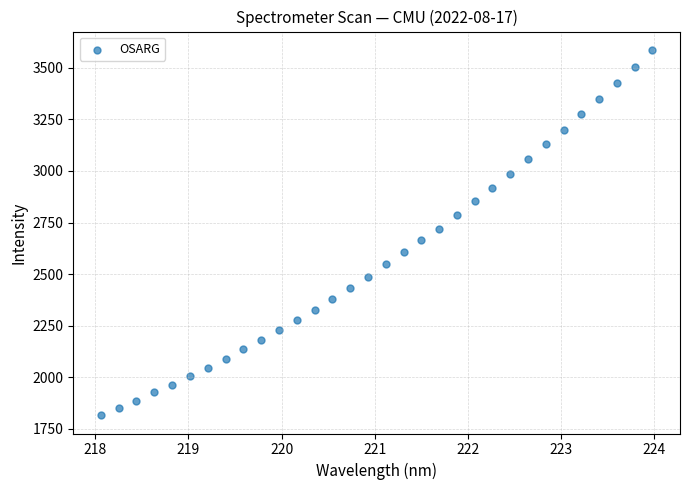

What is the range of Y values (max minus min)?

1770.9